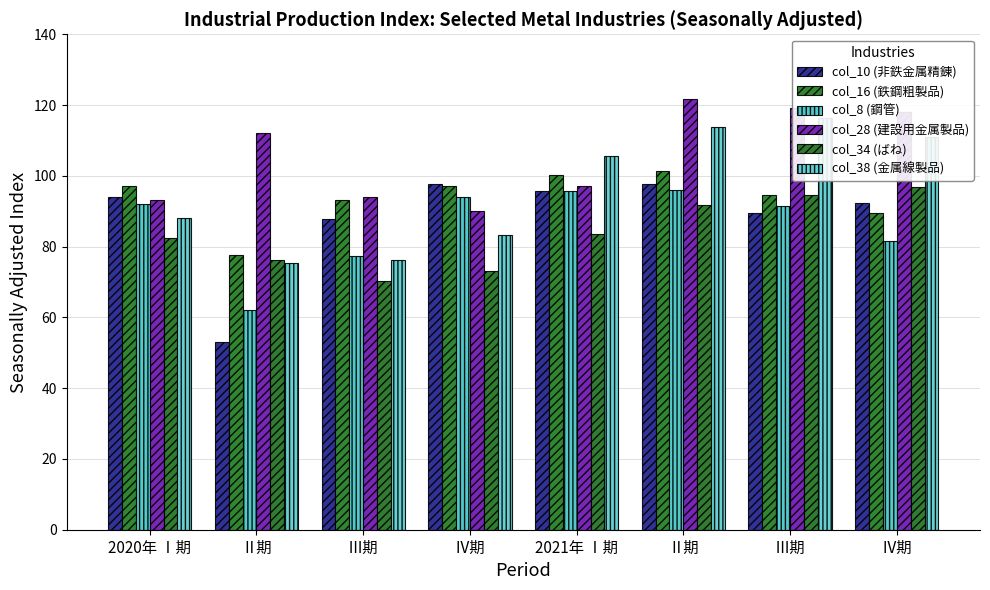

At 2021年 Ⅰ期, list the series in order from largest to smallest.

col_38 (金属線製品), col_16 (鉄鋼粗製品), col_28 (建設用金属製品), col_8 (鋼管), col_10 (非鉄金属精錬), col_34 (ばね)